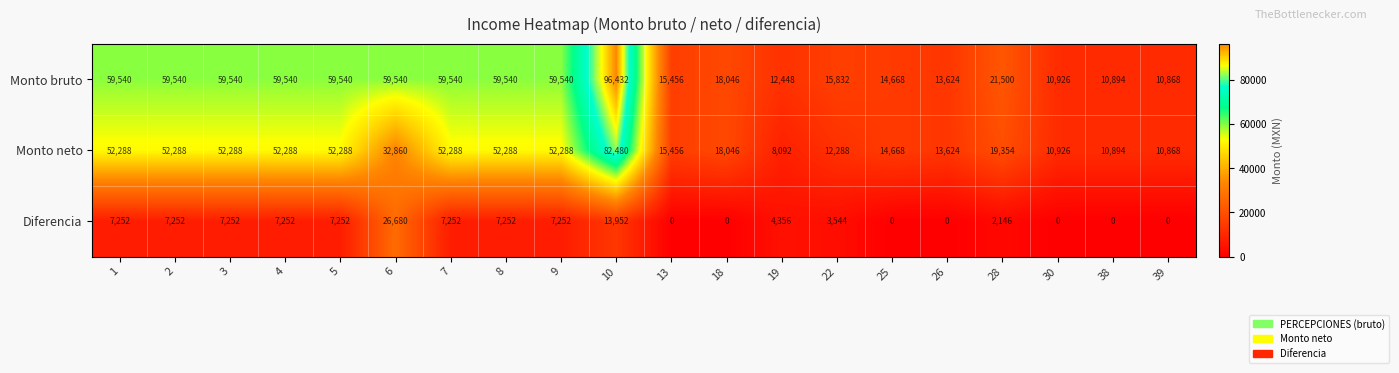

What is the greatest value displayed?

96432